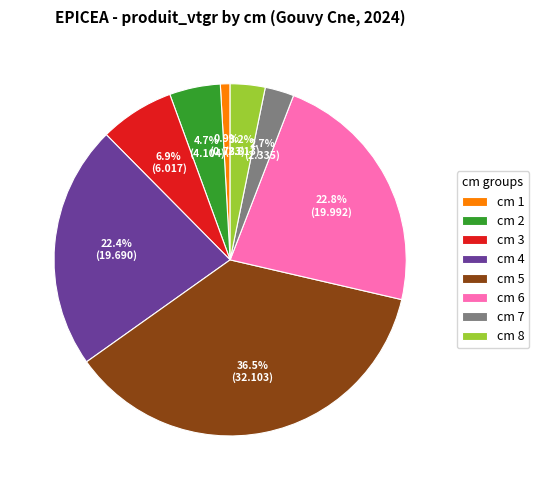

What is the ratio of the value at cm 4 to the value at cm 5?

0.6